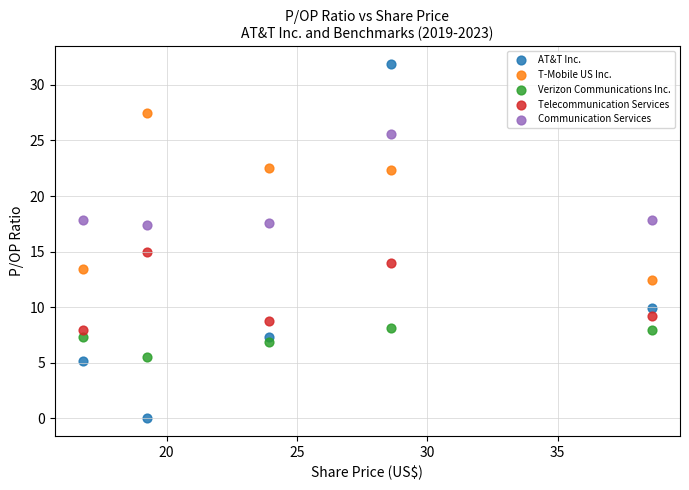

What are all the series names shown in the legend?

AT&T Inc., T-Mobile US Inc., Verizon Communications Inc., Telecommunication Services, Communication Services